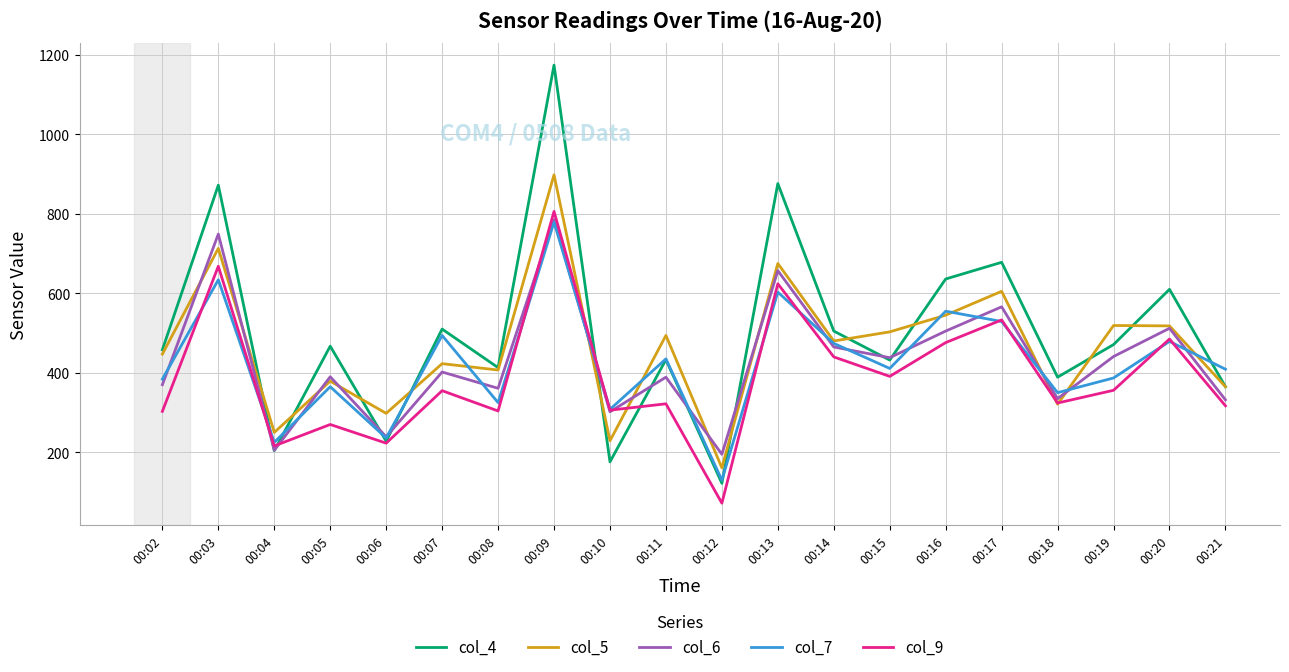

What is the sum of all col_5 values?

9230